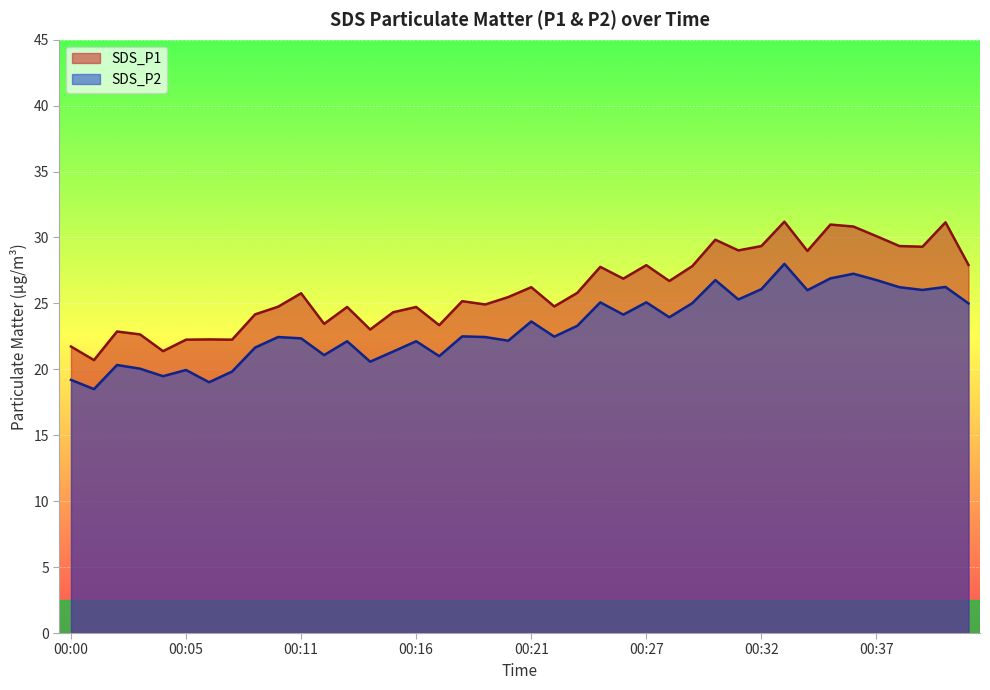

At which label does SDS_P2 reach its peak?

00:33